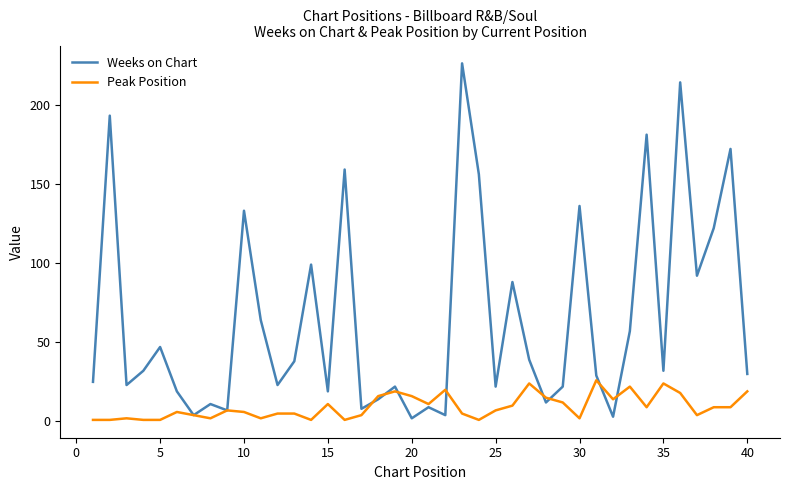

List the series in order of their overall mean, lowest first.

Peak Position, Weeks on Chart